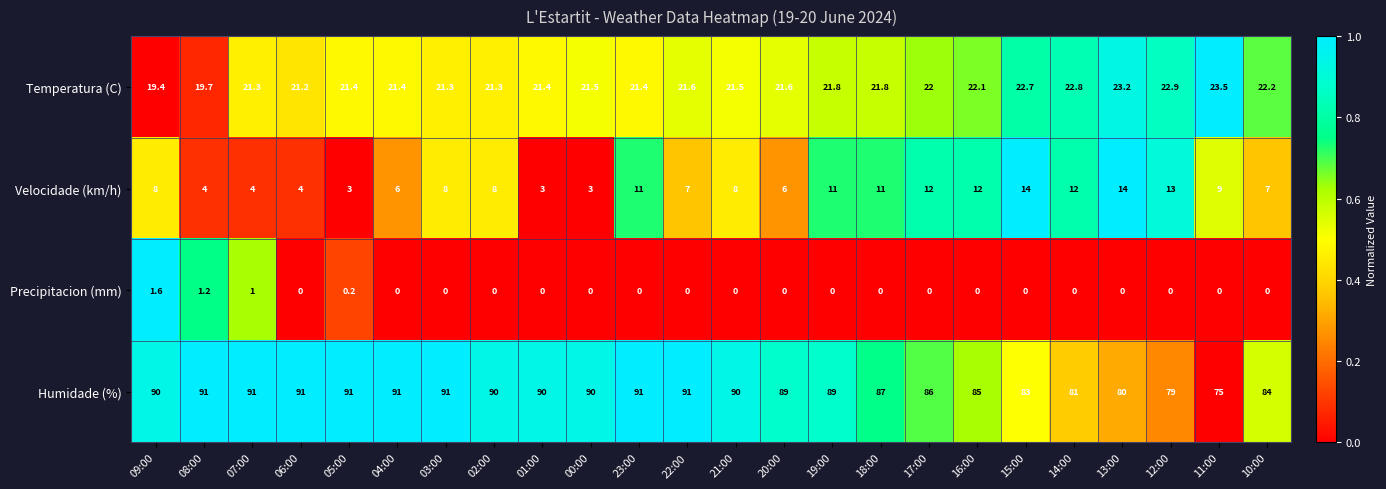

At which label does Temperatura (C) reach its peak?

11:00